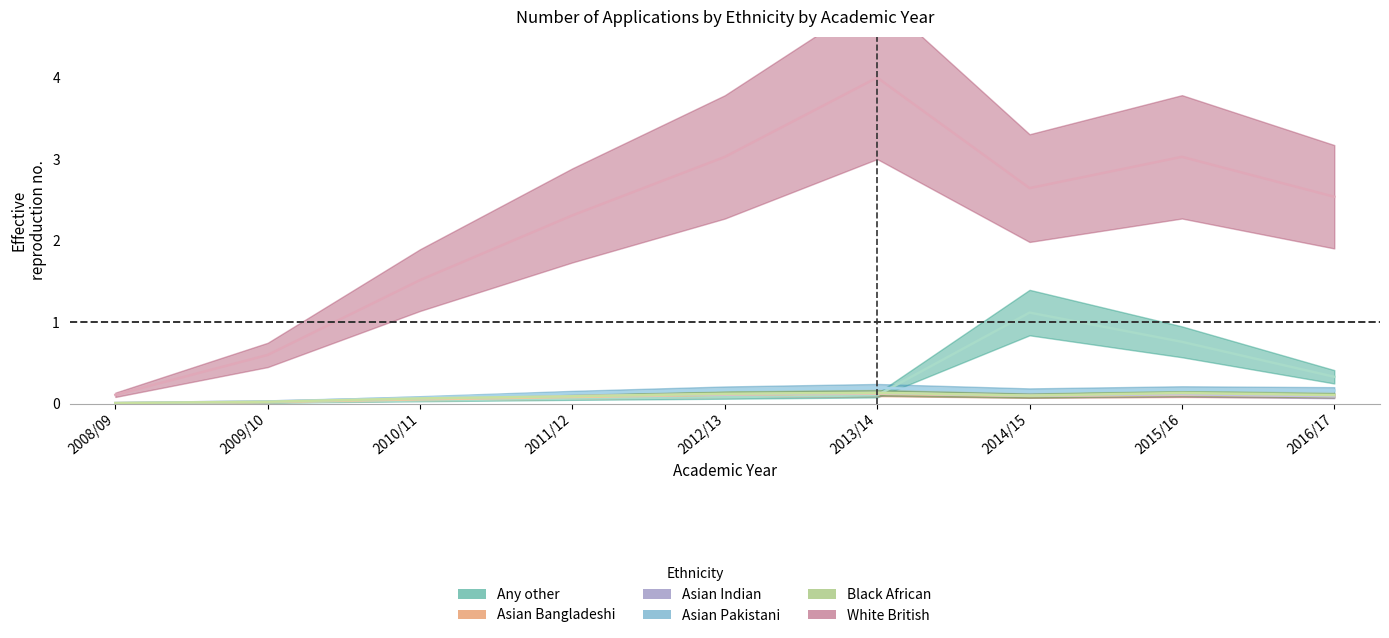

What is the difference between the highest and lowest values at 2010/11?

1.5